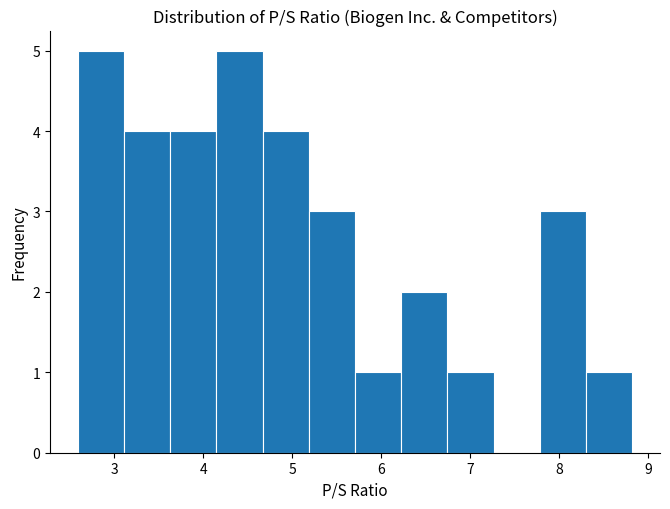

Reading left to right, list every bar in this chart as the range it spans on the x-axis followed by its height. Neither the bar edges nor the heights are printed on the chart, so give them approximately, as read against the axes.

2.6 to 3.1: 5
3.1 to 3.6: 4
3.6 to 4.1: 4
4.1 to 4.7: 5
4.7 to 5.2: 4
5.2 to 5.7: 3
5.7 to 6.2: 1
6.2 to 6.7: 2
6.7 to 7.3: 1
7.3 to 7.8: 0
7.8 to 8.3: 3
8.3 to 8.8: 1